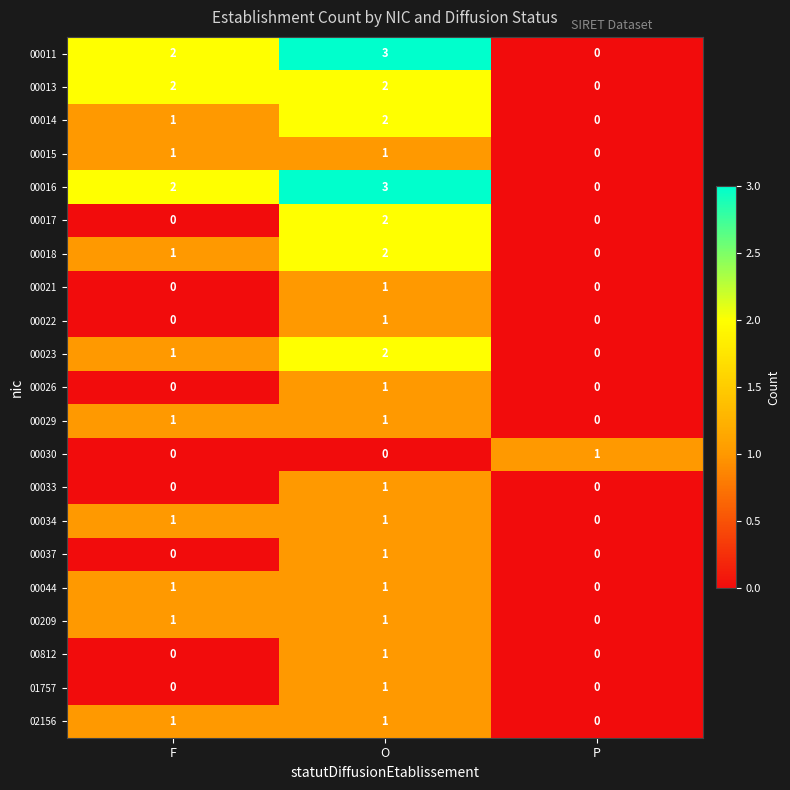

Between F and O, which series saw the biggest shift?

00017